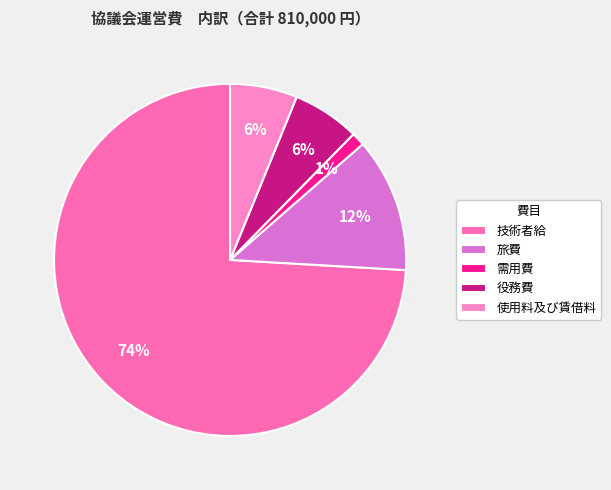

Count the number of slices in the pie.

5